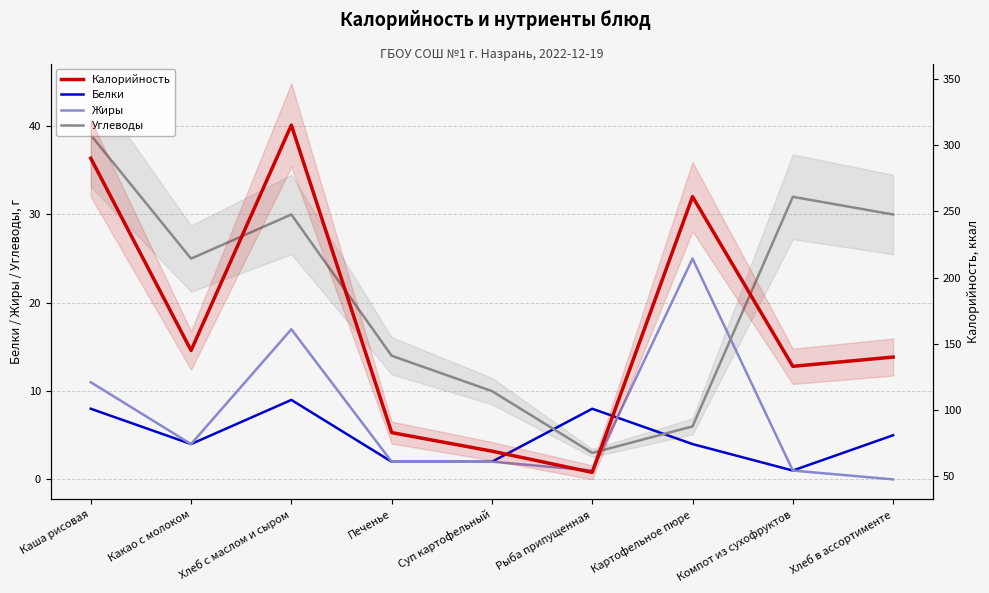

The Углеводы series shows 11 at Компот из сухофруктов. True or false?

False